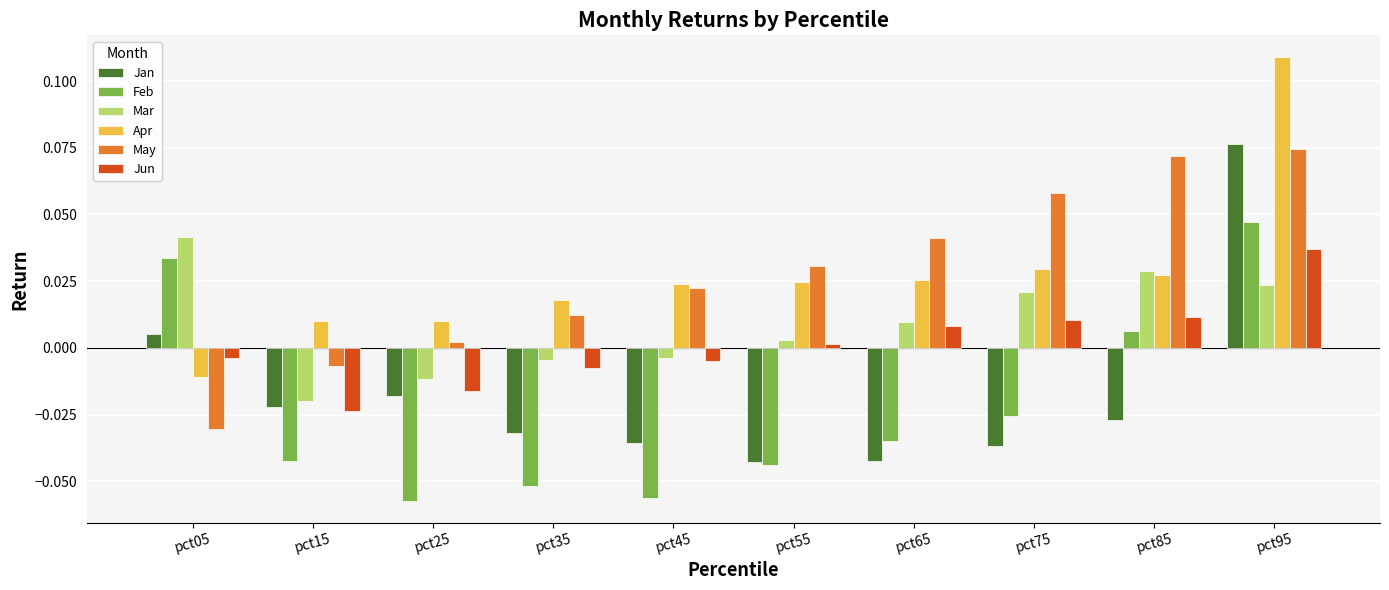

Does the chart contain any negative values?

Yes